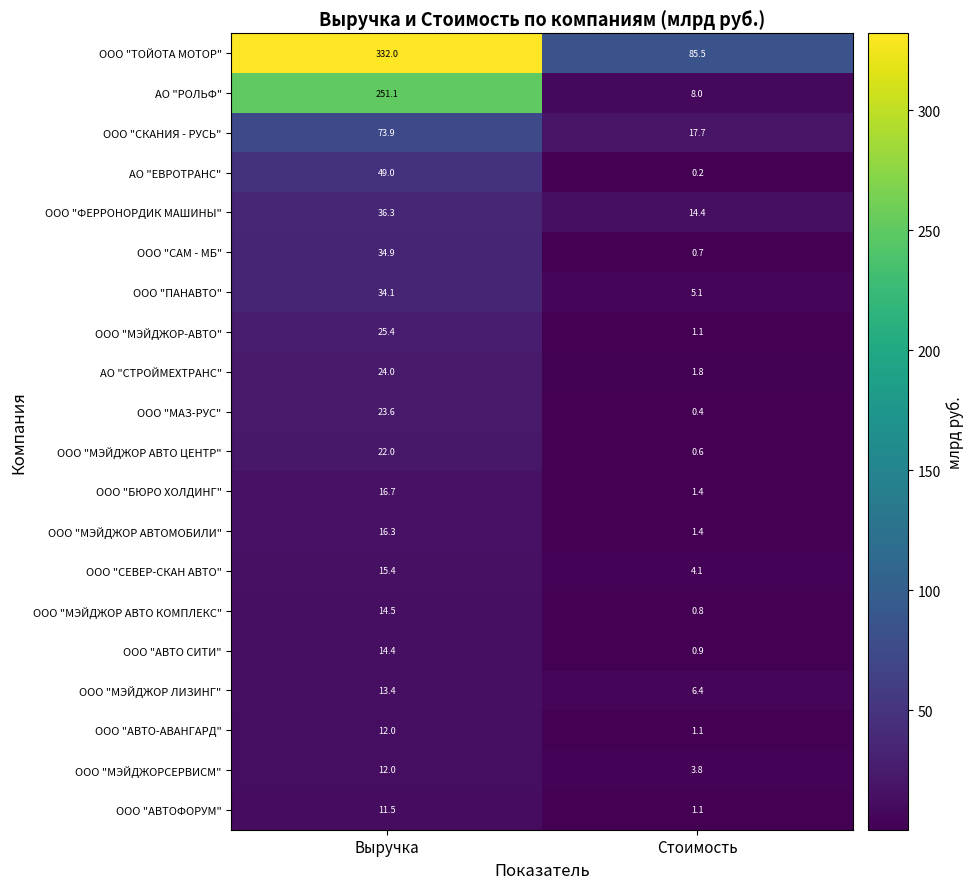

Count the number of categories in the chart.

2